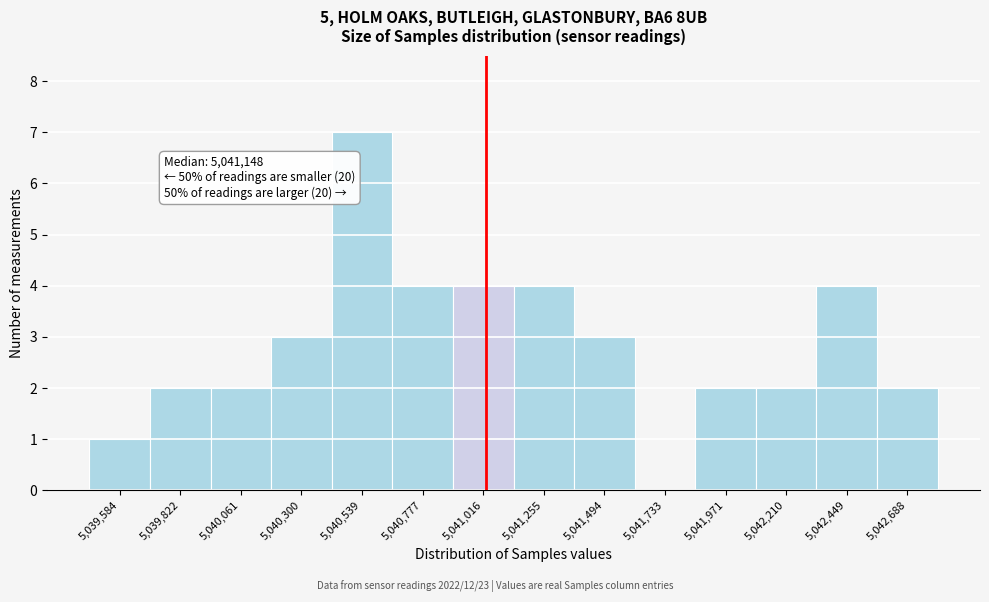

Reading left to right, what are all the values shown in this chart?

5,039,584=1	5,039,822=2	5,040,061=2	5,040,300=3	5,040,539=7	5,040,777=4	5,041,016=4	5,041,255=4	5,041,494=3	5,041,733=0	5,041,971=2	5,042,210=2	5,042,449=4	5,042,688=2